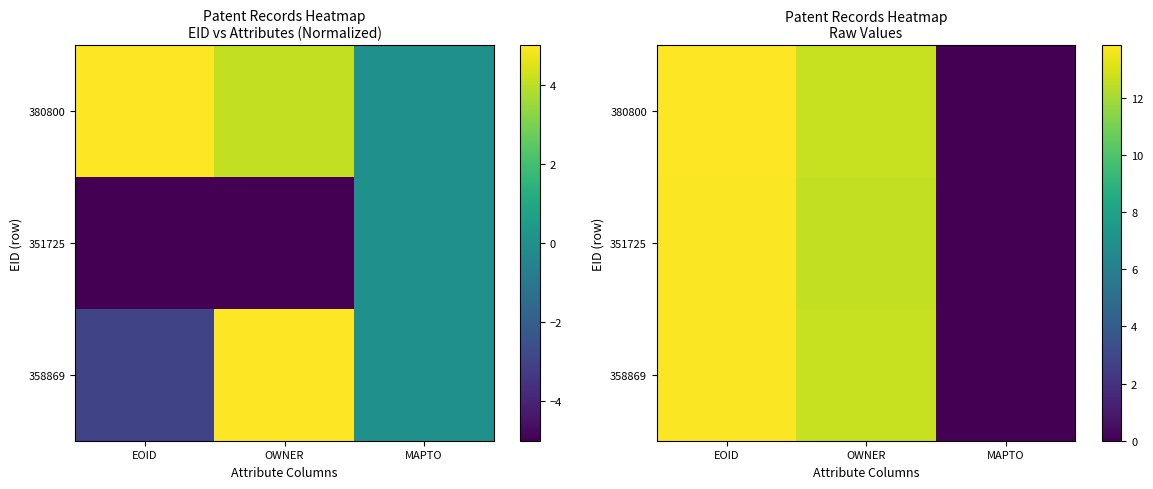

What is the spread (max minus min) of values at OWNER?

0.2